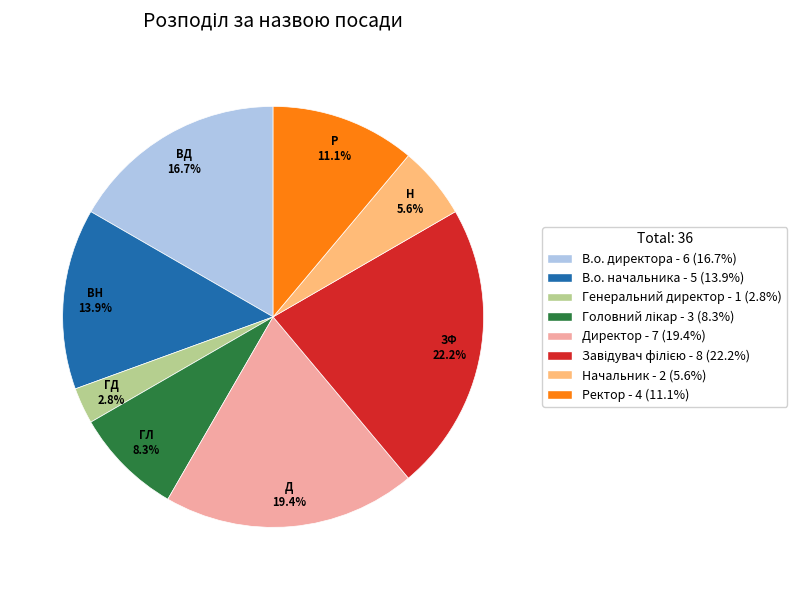

Which slice is the smallest?

Генеральний директор